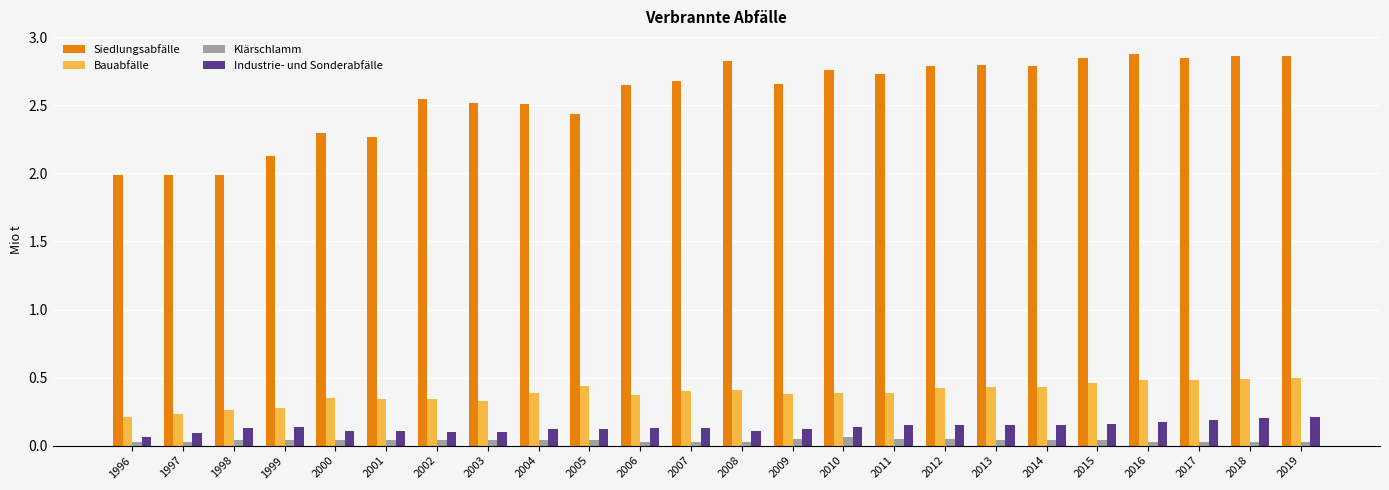

At which label does Industrie- und Sonderabfälle reach its minimum?

1996